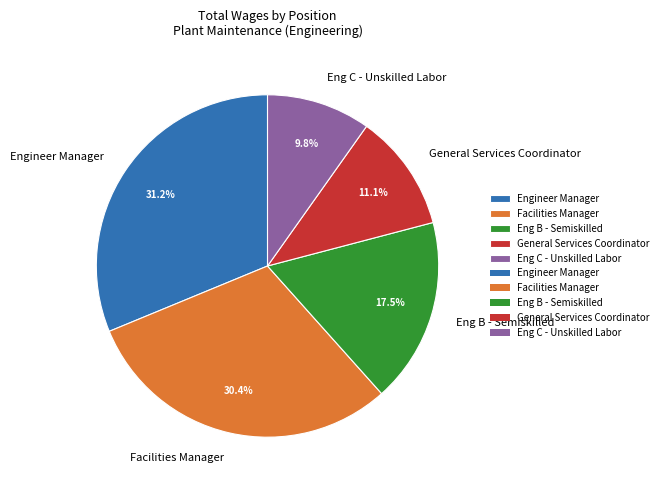

Do Facilities Manager and General Services Coordinator together represent more than half of the pie?

No